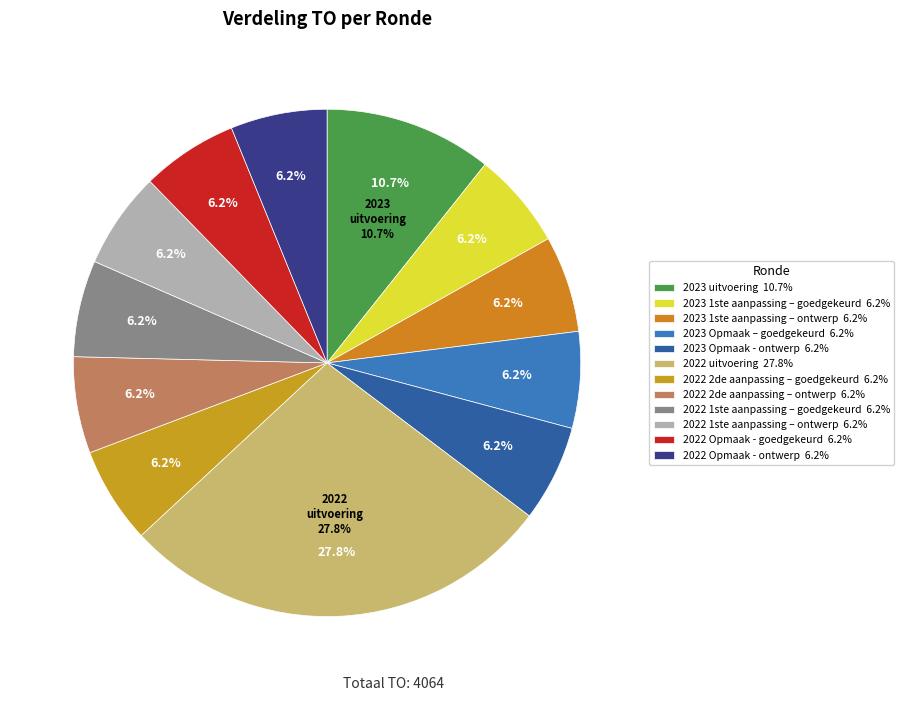

Is it true that 2022 Opmaak - ontwerp is 1% of the pie?

False